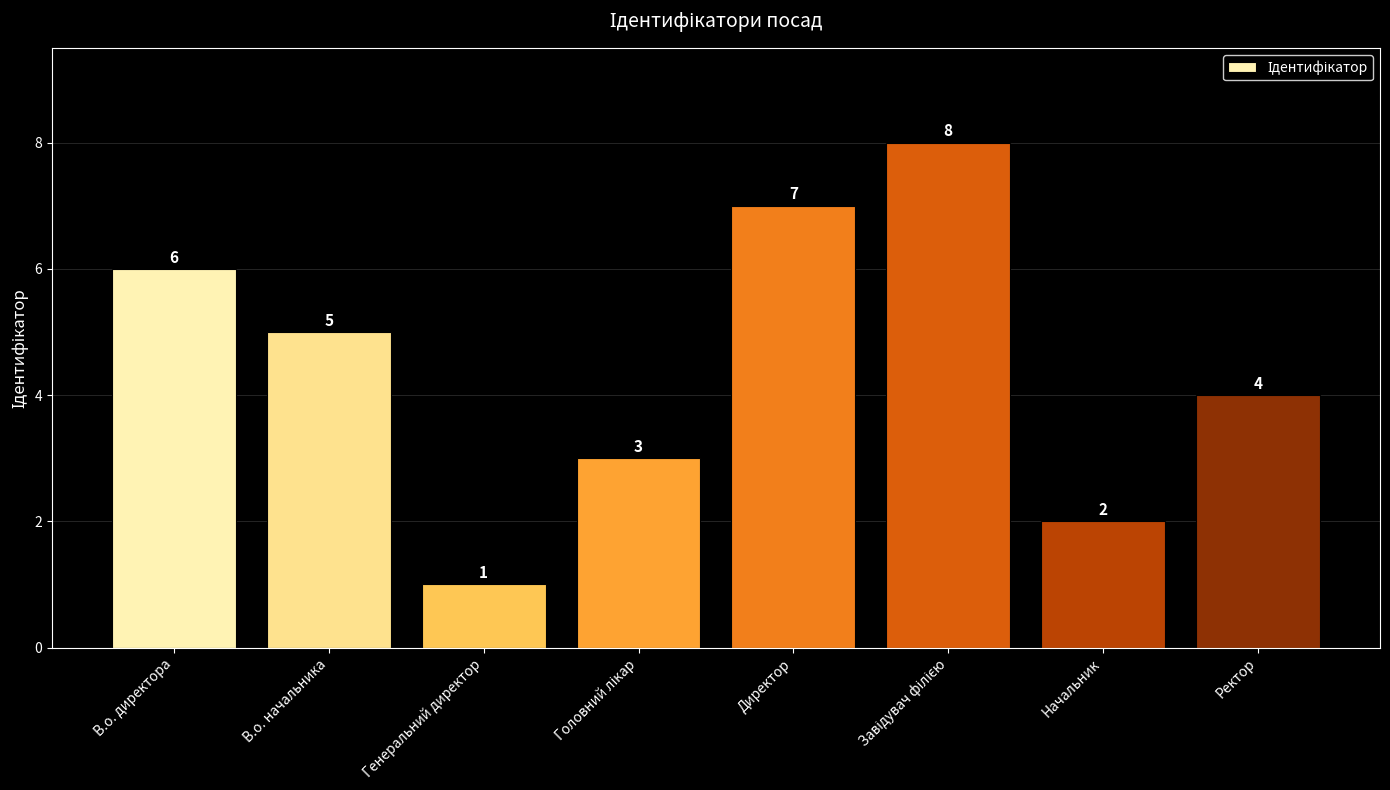

What is the change in value from В.о. начальника to Начальник?

-3